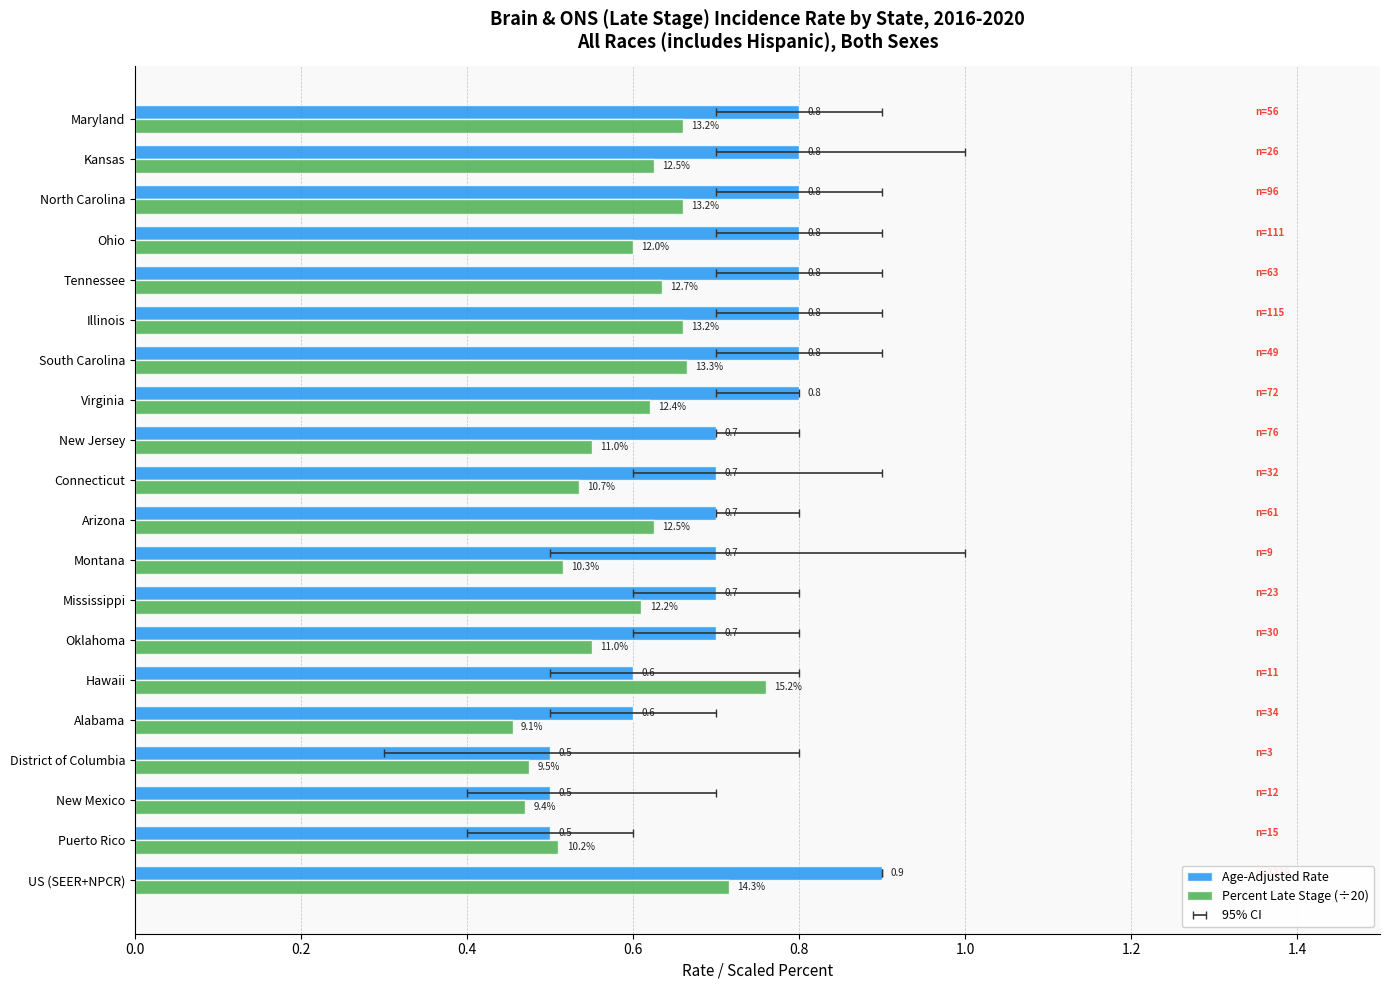

What are all the series names shown in the legend?

Age-Adjusted Rate, Percent Late Stage (÷20)